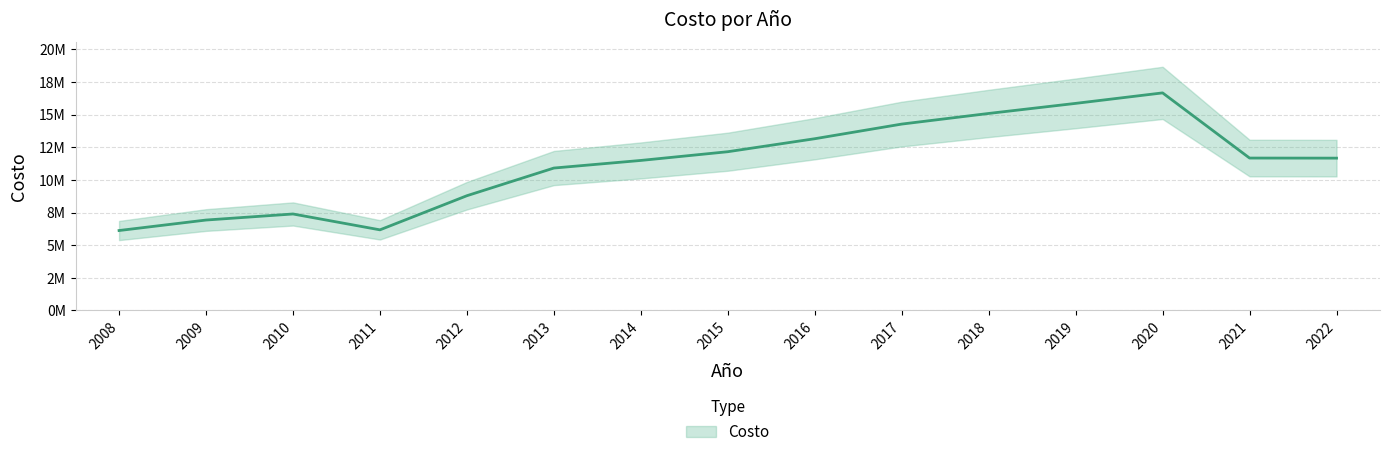

What is the sum of the values at 2019 and 2012?

24659021.2